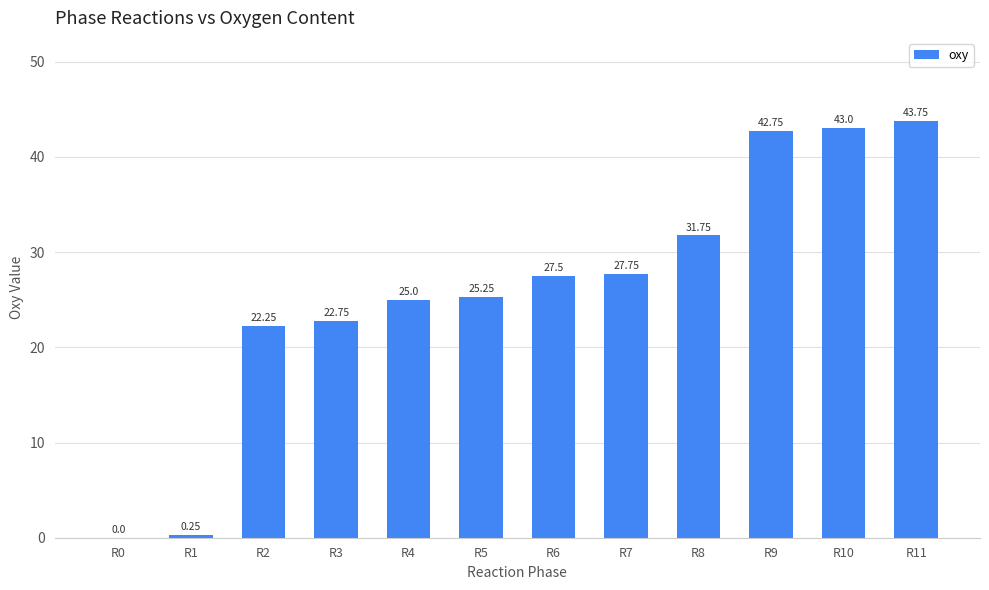

Between R10 and R9, which is larger?

R10